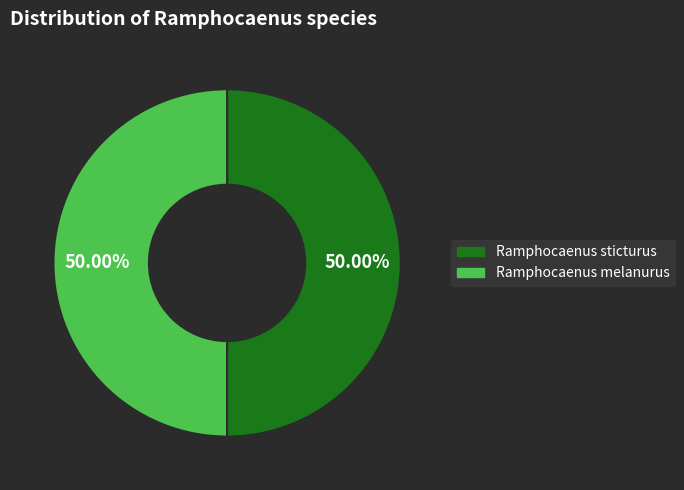

What is the ratio of the value at Ramphocaenus melanurus to the value at Ramphocaenus sticturus?

1.0